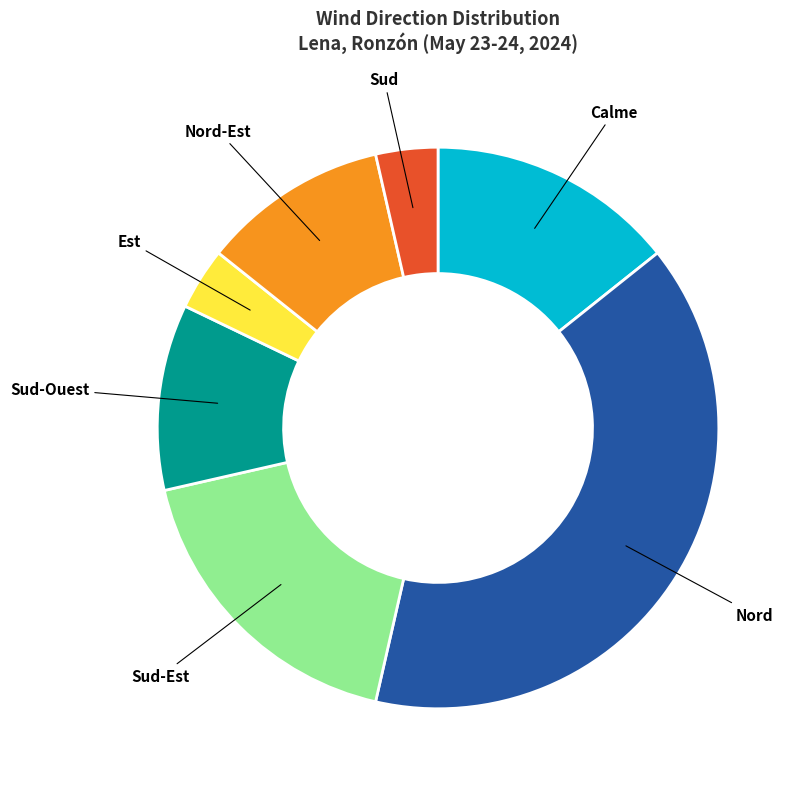

What is the largest slice in the pie chart?

Nord